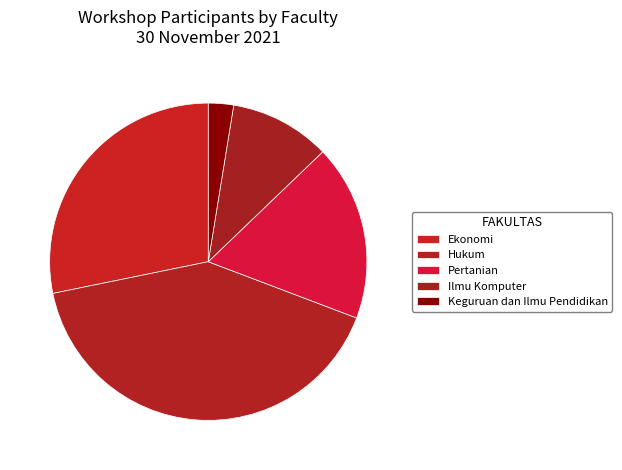

To the nearest percent, what is the difference between the largest and smallest slice percentages?

38%